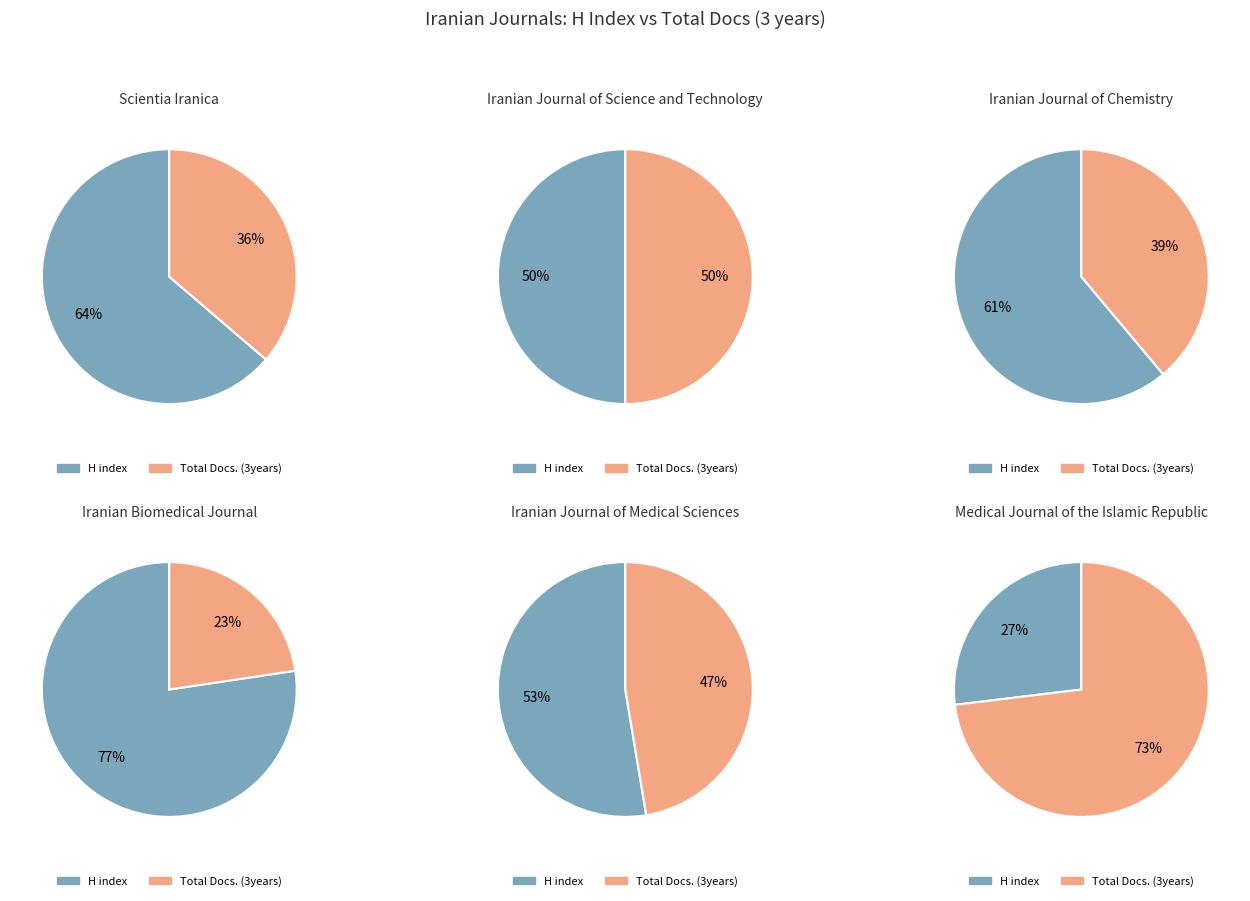

The Iranian Journal of Medical Sciences slice represents 22% of the pie. True or false?

False